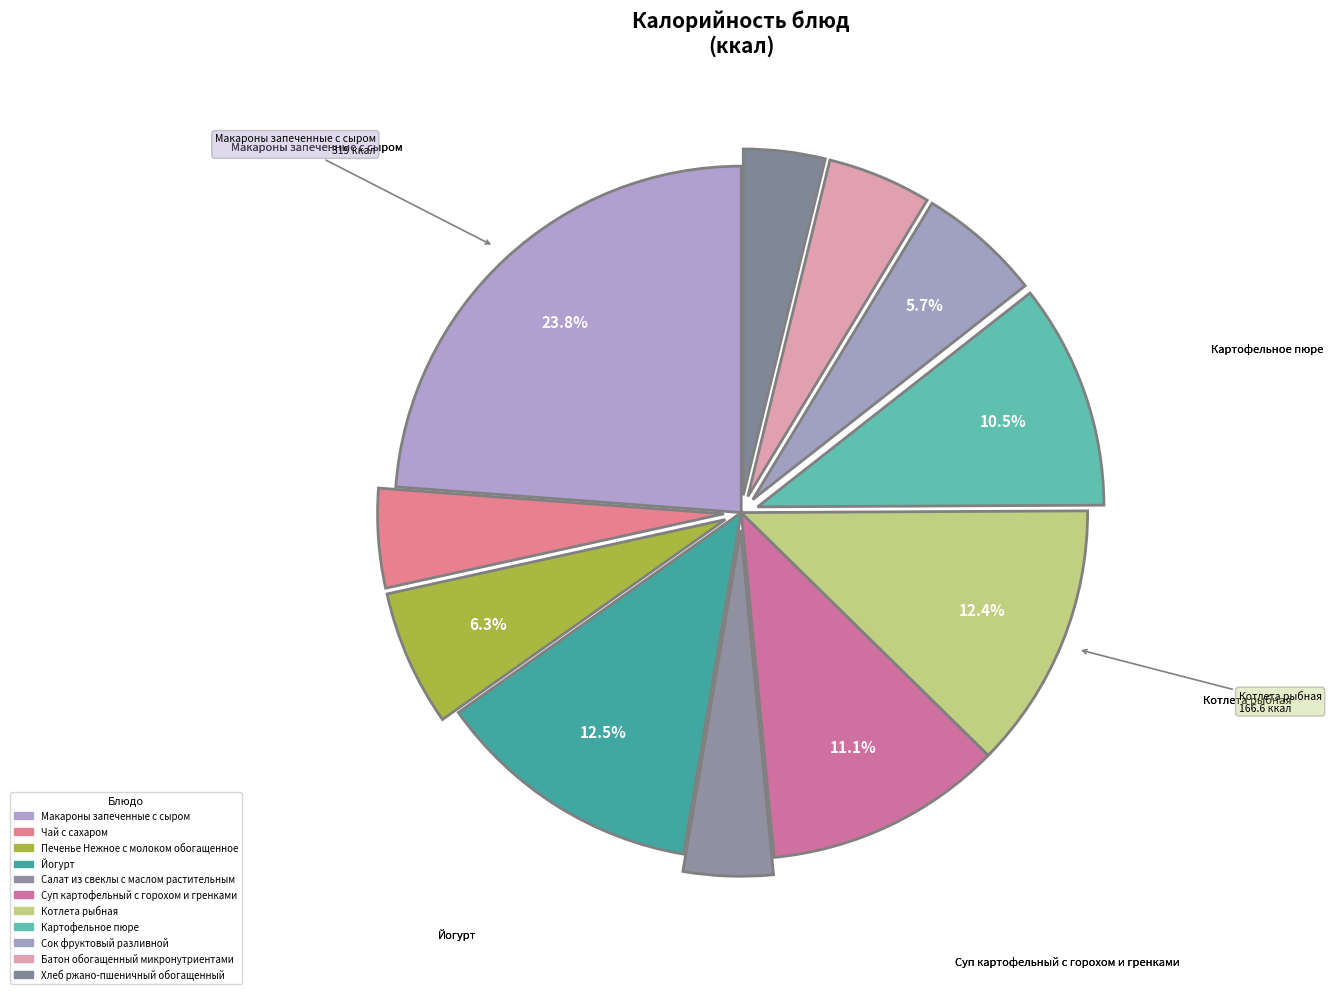

To the nearest percent, what is the combined percentage of Салат из свеклы с маслом растительным and Макароны запеченные с сыром?

28%